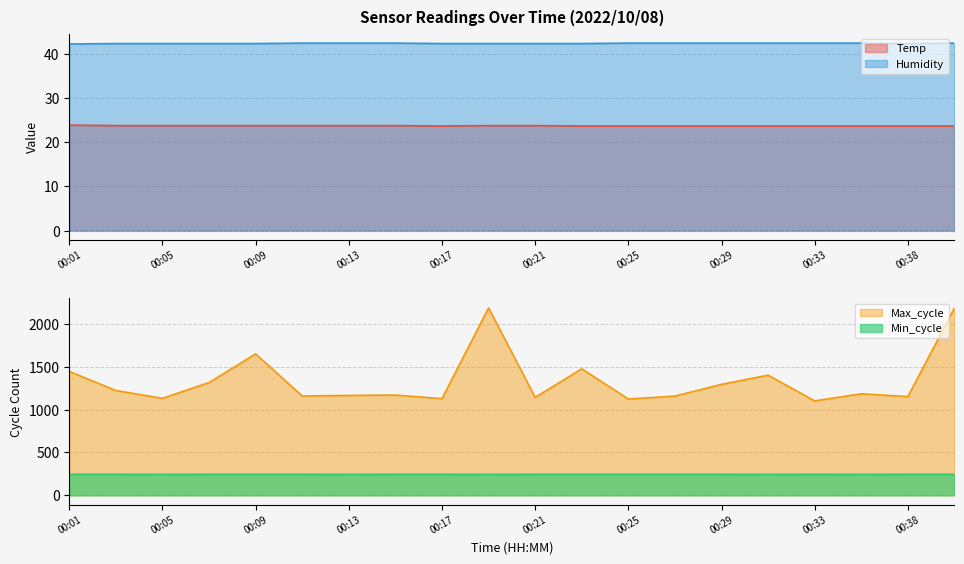

True or false: Max_cycle and Min_cycle intersect in this chart.

False